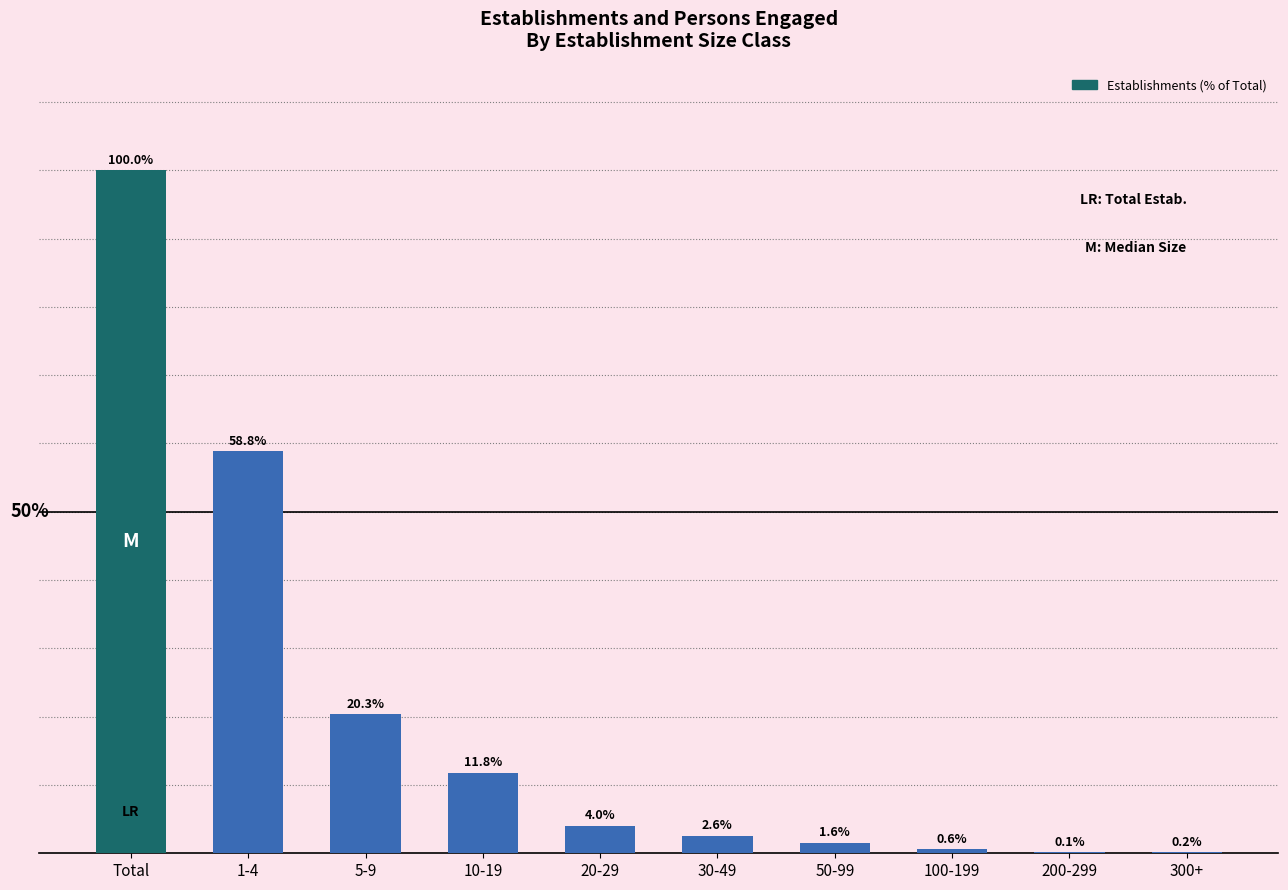

Between 30-49 and 10-19, which is larger?

10-19